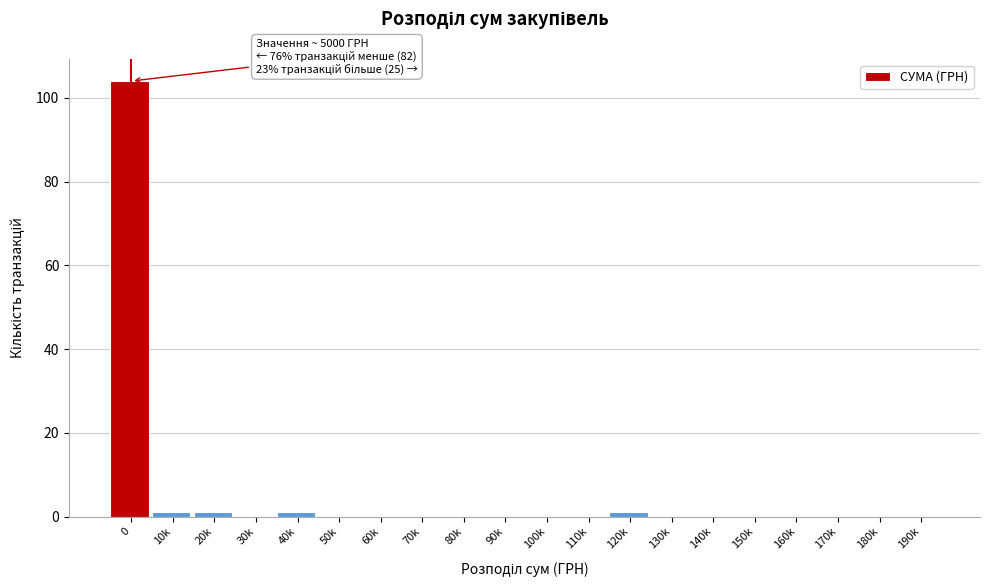

Reading left to right, list all the values displayed in this chart.

0=104	10k=1	20k=1	30k=0	40k=1	50k=0	60k=0	70k=0	80k=0	90k=0	100k=0	110k=0	120k=1	130k=0	140k=0	150k=0	160k=0	170k=0	180k=0	190k=0